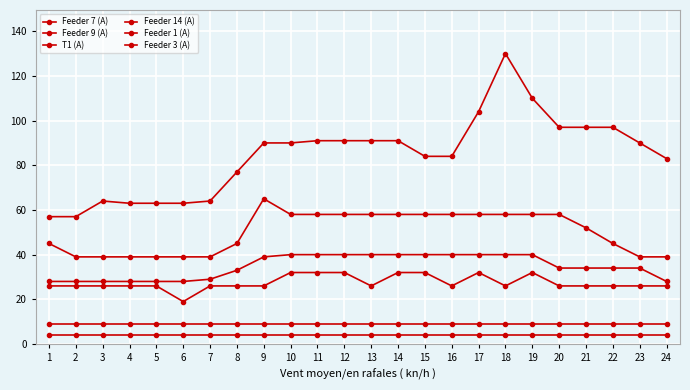

How many lines are shown in the chart?

6